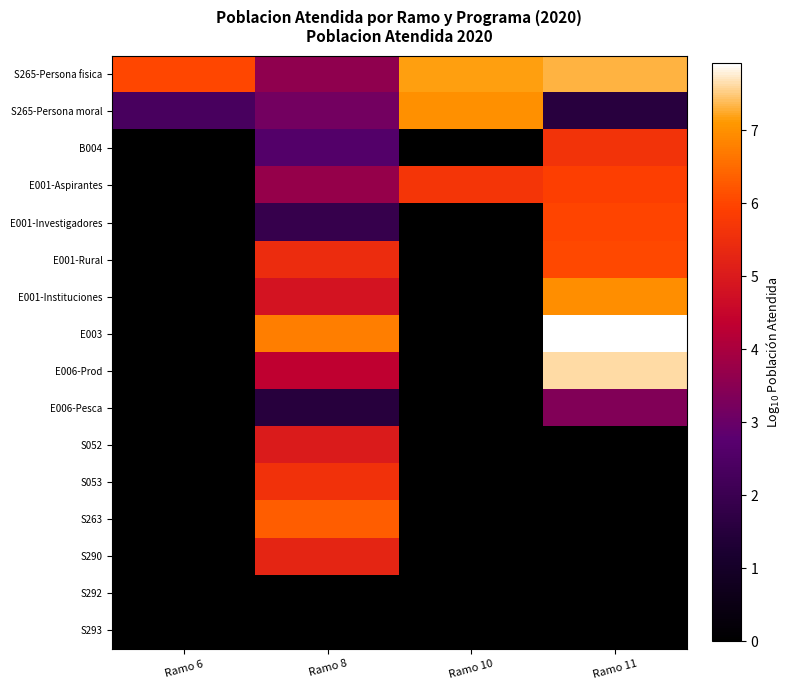

Which series has the largest total across all categories?

S265-Persona fisica